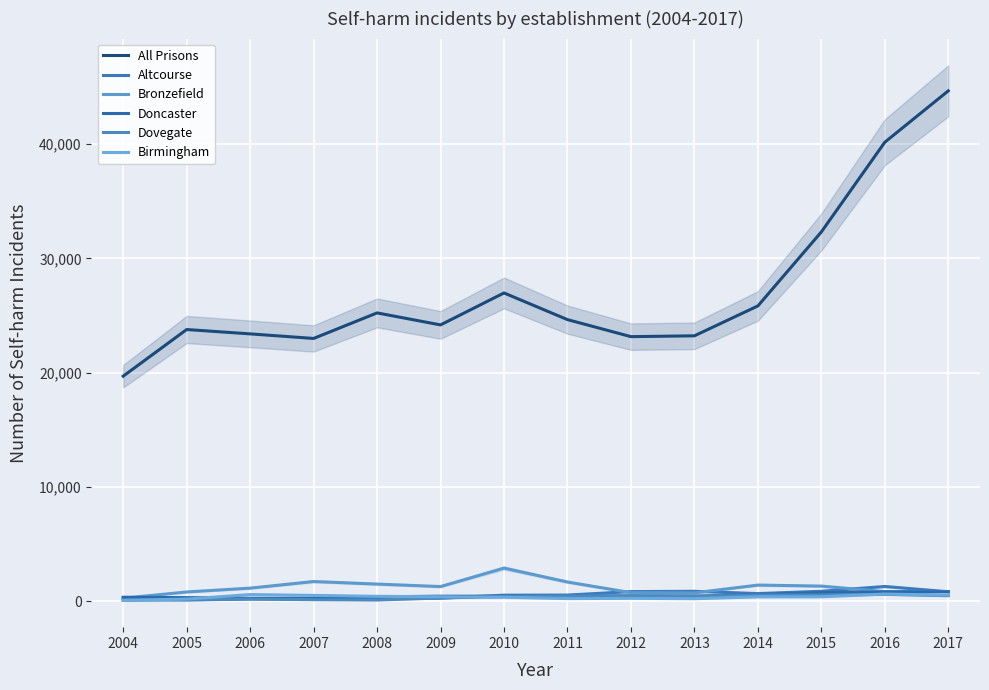

At which label does All Prisons reach its peak?

2017